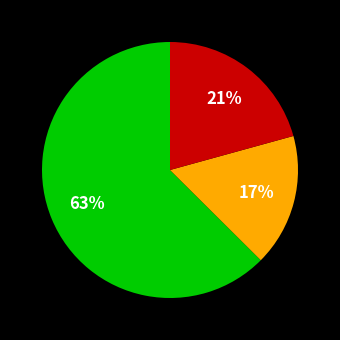

To the nearest percent, what is the difference between the largest and smallest slice percentages?

46%